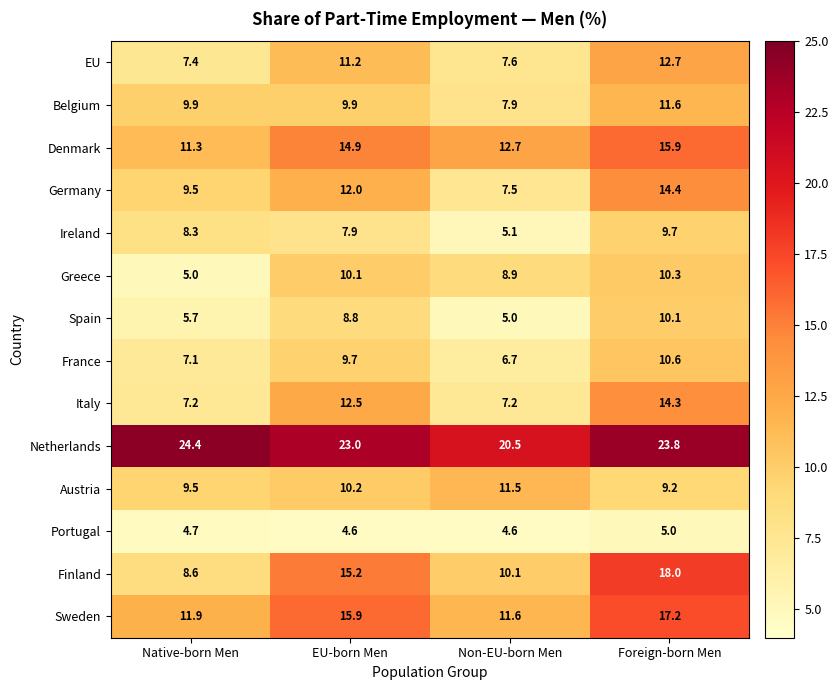

What is the total value across all series at EU-born Men?

165.9